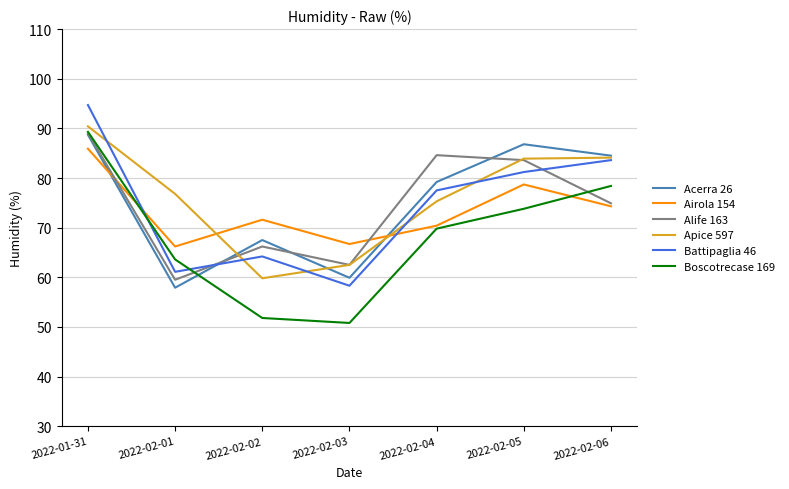

True or false: Apice 597 has a value of 76.8 at 2022-02-01.

True